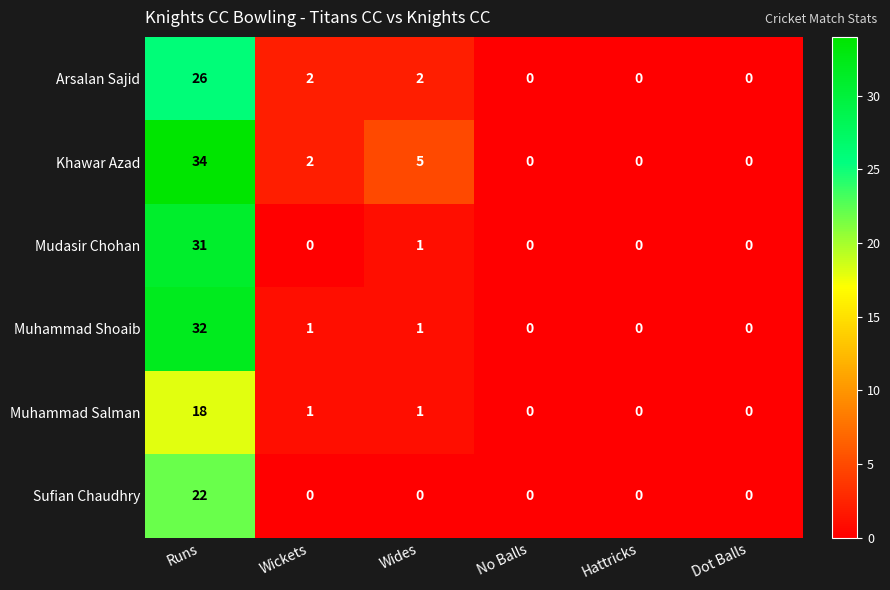

How many categories are shown in the chart?

6